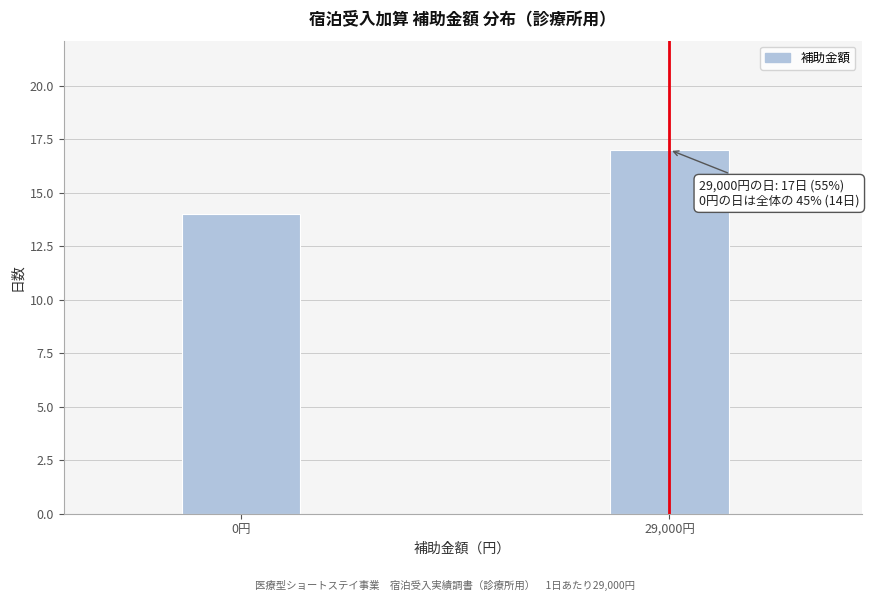

Reading left to right, list all the values displayed in this chart.

14	17